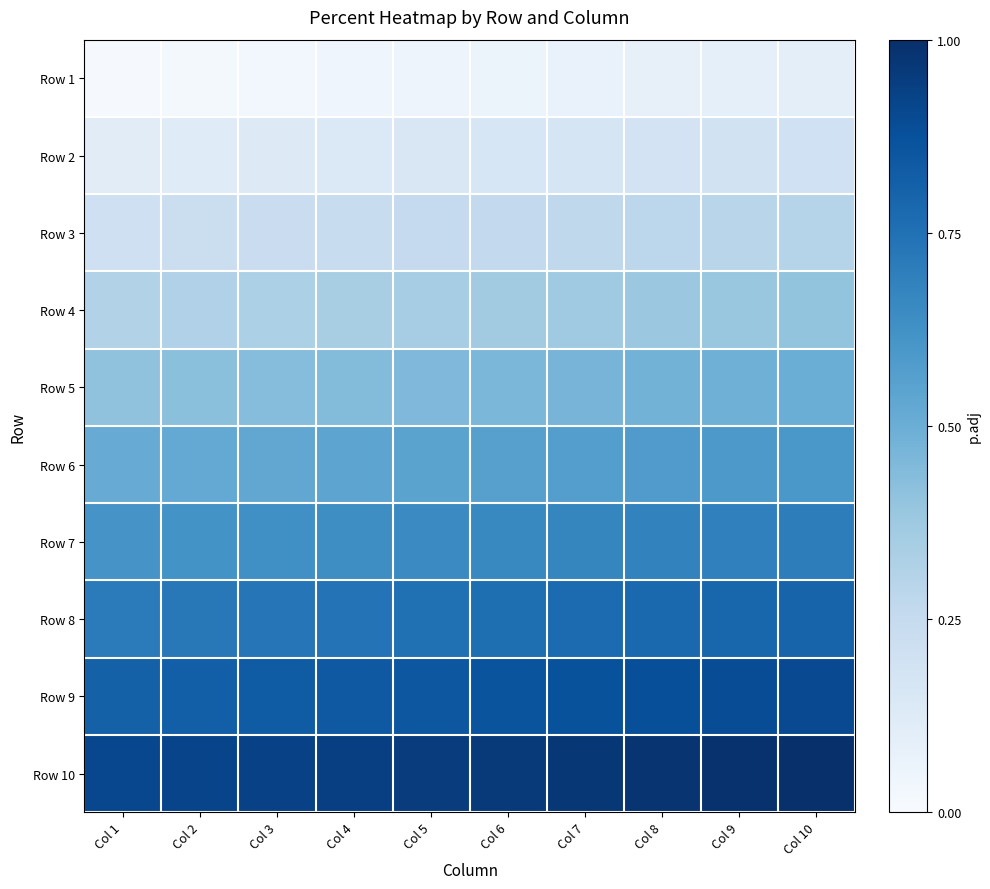

Reading left to right, transcribe all the data shown in this chart.

Row 1: Col 1=0.0	Col 2=0.0	Col 3=0.0	Col 4=0.0	Col 5=0.1	Col 6=0.1	Col 7=0.1	Col 8=0.1	Col 9=0.1	Col 10=0.1
Row 2: Col 1=0.1	Col 2=0.1	Col 3=0.1	Col 4=0.1	Col 5=0.1	Col 6=0.2	Col 7=0.2	Col 8=0.2	Col 9=0.2	Col 10=0.2
Row 3: Col 1=0.2	Col 2=0.2	Col 3=0.2	Col 4=0.2	Col 5=0.2	Col 6=0.3	Col 7=0.3	Col 8=0.3	Col 9=0.3	Col 10=0.3
Row 4: Col 1=0.3	Col 2=0.3	Col 3=0.3	Col 4=0.3	Col 5=0.3	Col 6=0.4	Col 7=0.4	Col 8=0.4	Col 9=0.4	Col 10=0.4
Row 5: Col 1=0.4	Col 2=0.4	Col 3=0.4	Col 4=0.4	Col 5=0.5	Col 6=0.5	Col 7=0.5	Col 8=0.5	Col 9=0.5	Col 10=0.5
Row 6: Col 1=0.5	Col 2=0.5	Col 3=0.5	Col 4=0.5	Col 5=0.6	Col 6=0.6	Col 7=0.6	Col 8=0.6	Col 9=0.6	Col 10=0.6
Row 7: Col 1=0.6	Col 2=0.6	Col 3=0.6	Col 4=0.6	Col 5=0.7	Col 6=0.7	Col 7=0.7	Col 8=0.7	Col 9=0.7	Col 10=0.7
Row 8: Col 1=0.7	Col 2=0.7	Col 3=0.7	Col 4=0.7	Col 5=0.8	Col 6=0.8	Col 7=0.8	Col 8=0.8	Col 9=0.8	Col 10=0.8
Row 9: Col 1=0.8	Col 2=0.8	Col 3=0.8	Col 4=0.8	Col 5=0.8	Col 6=0.9	Col 7=0.9	Col 8=0.9	Col 9=0.9	Col 10=0.9
Row 10: Col 1=0.9	Col 2=0.9	Col 3=0.9	Col 4=0.9	Col 5=0.9	Col 6=1.0	Col 7=1.0	Col 8=1.0	Col 9=1.0	Col 10=1.0